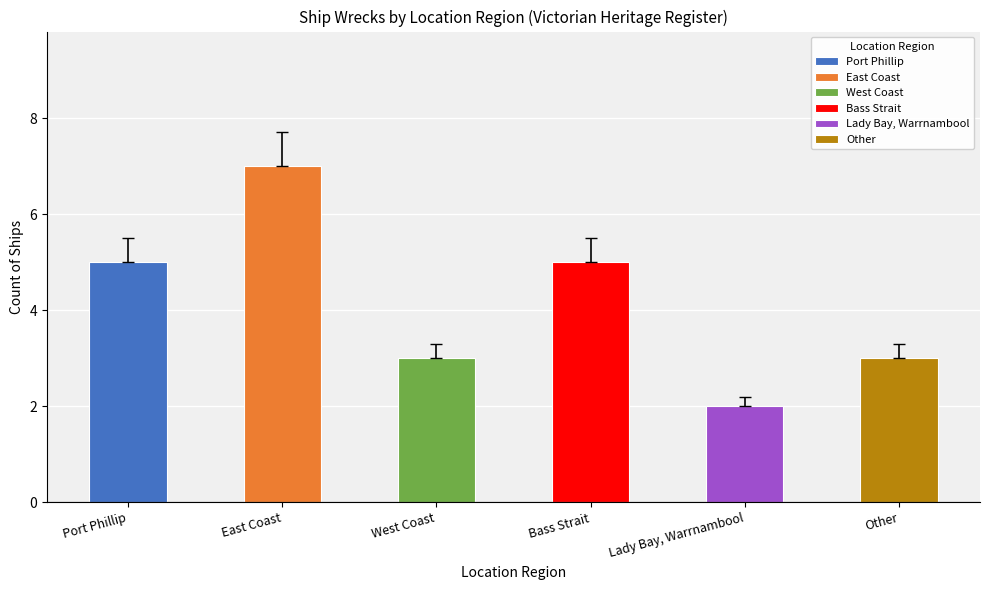

Which category has the highest value across all series?

East Coast